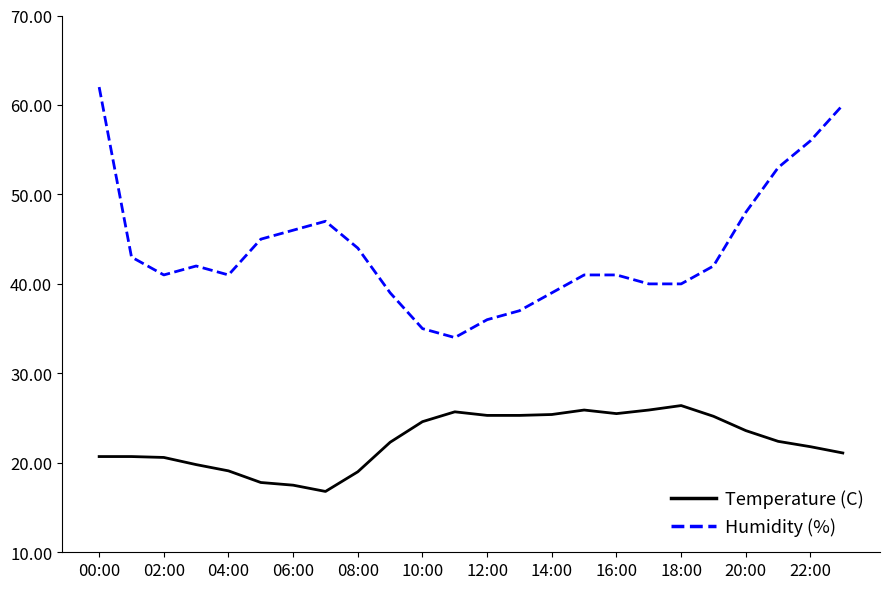

Which series has the largest total across all categories?

Humidity (%)